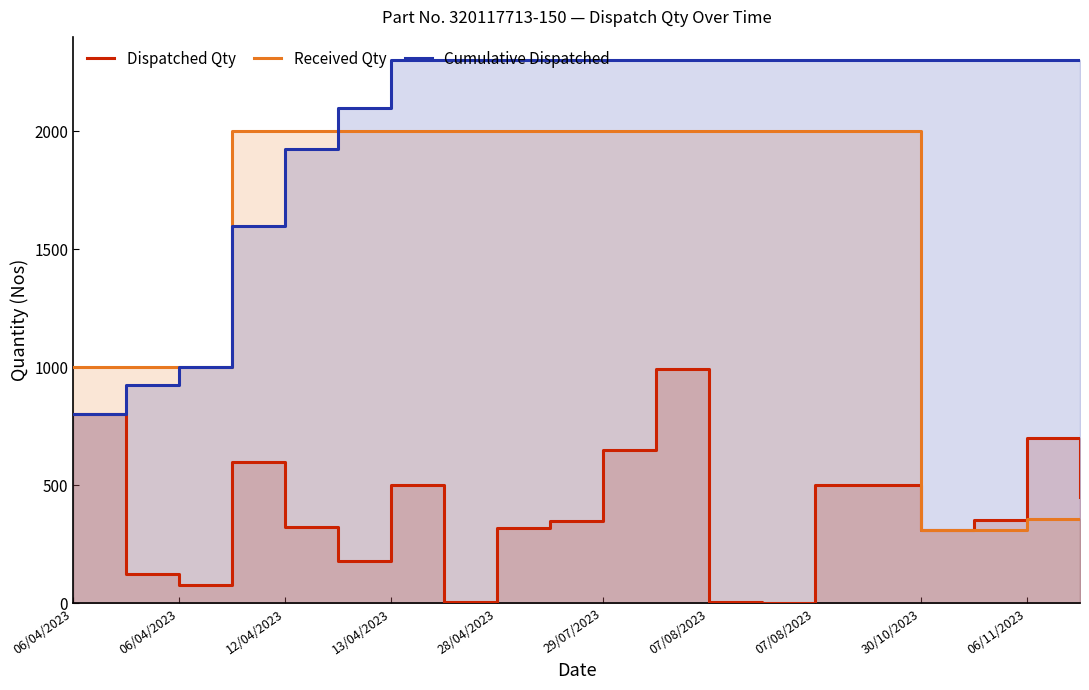

How many Cumulative Dispatched values are between 2100 and 2300?

15